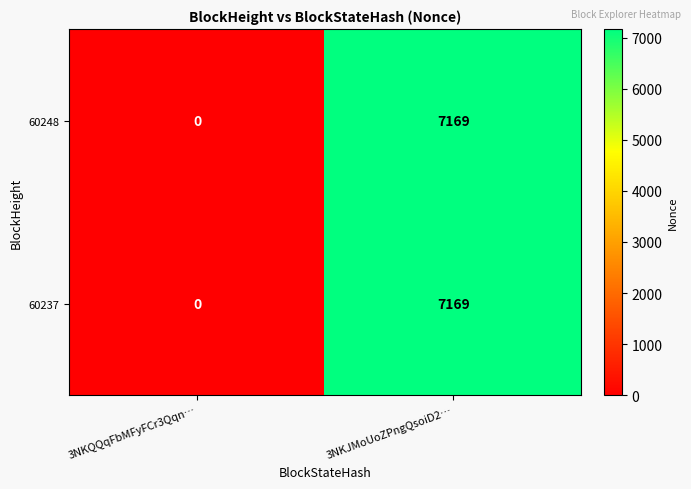

What is the approximate value of 60248 at 3NKJMoUoZPngQsoiD2…?

7169